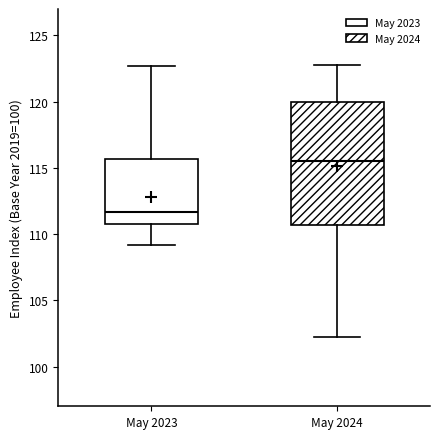

Reading left to right, read every box against the y-axis: the position of its median line, the range the box covers, and the ends of its whiskers. The values are not printed on the chart, so give them approximately, as read against the axis.

May 2023: median 111.5, box 111.0 to 115.5, whiskers 109.0 to 122.5
May 2024: median 115.5, box 110.5 to 120.0, whiskers 102.0 to 123.0